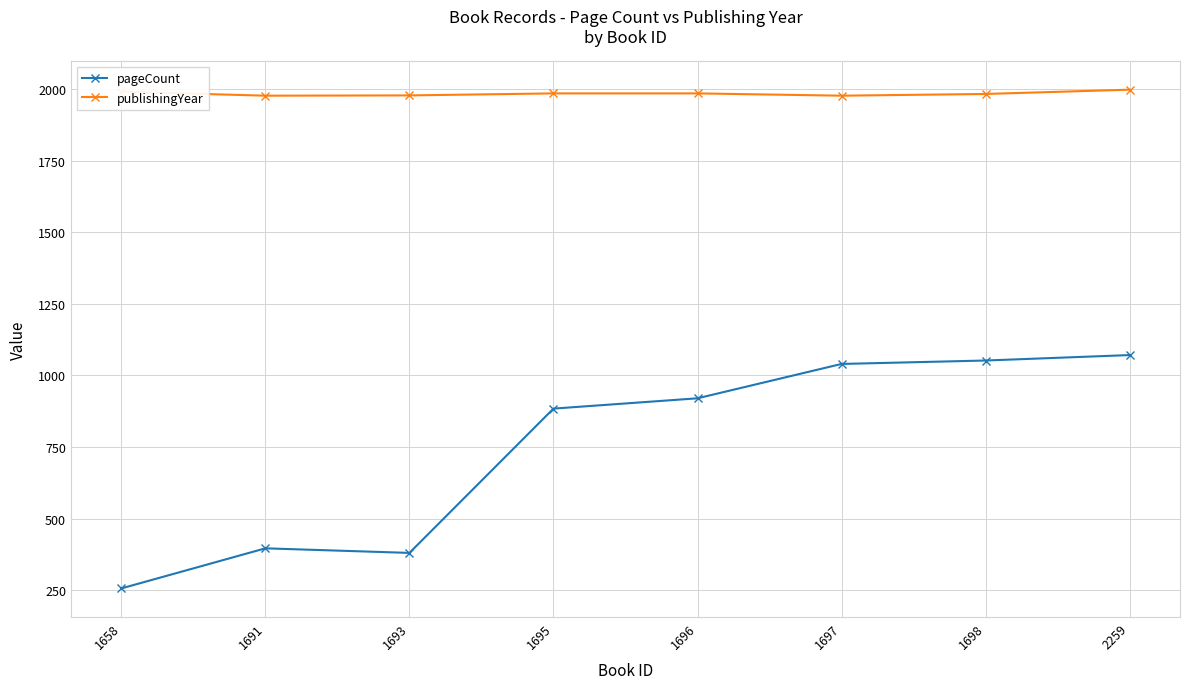

Which series changed the most between 1691 and 1695?

pageCount